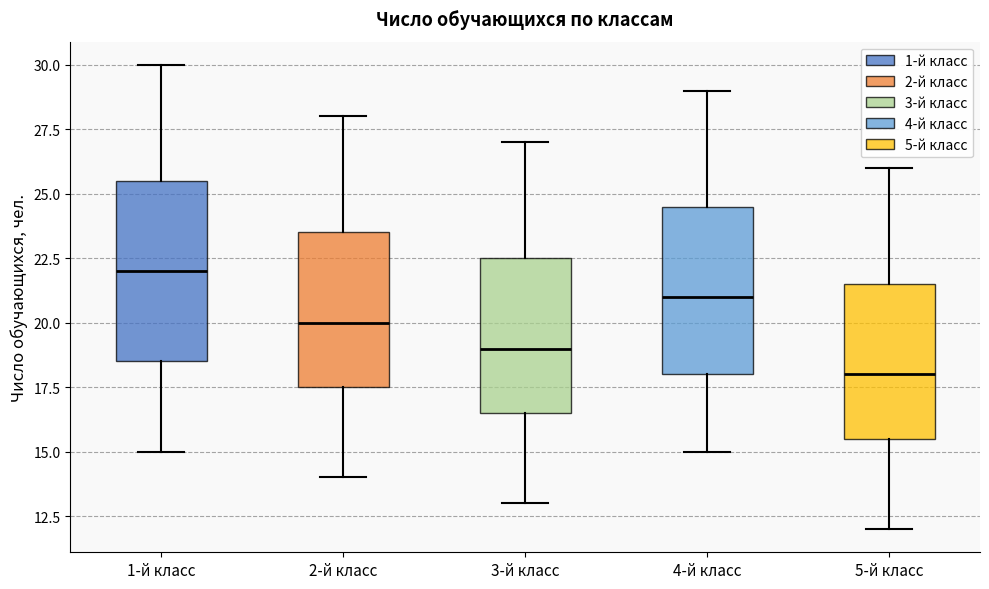

Reading left to right, transcribe this box plot: for each box, give where its median line is, the range the box spans, and where its two whiskers end, as read against the y-axis. The values are not printed on the chart, so give them approximately, as read against the axis.

1-й класс: median 22.0, box 18.5 to 25.5, whiskers 15.0 to 30.0
2-й класс: median 20.0, box 17.5 to 23.5, whiskers 14.0 to 28.0
3-й класс: median 19.0, box 16.5 to 22.5, whiskers 13.0 to 27.0
4-й класс: median 21.0, box 18.0 to 24.5, whiskers 15.0 to 29.0
5-й класс: median 18.0, box 15.5 to 21.5, whiskers 12.0 to 26.0